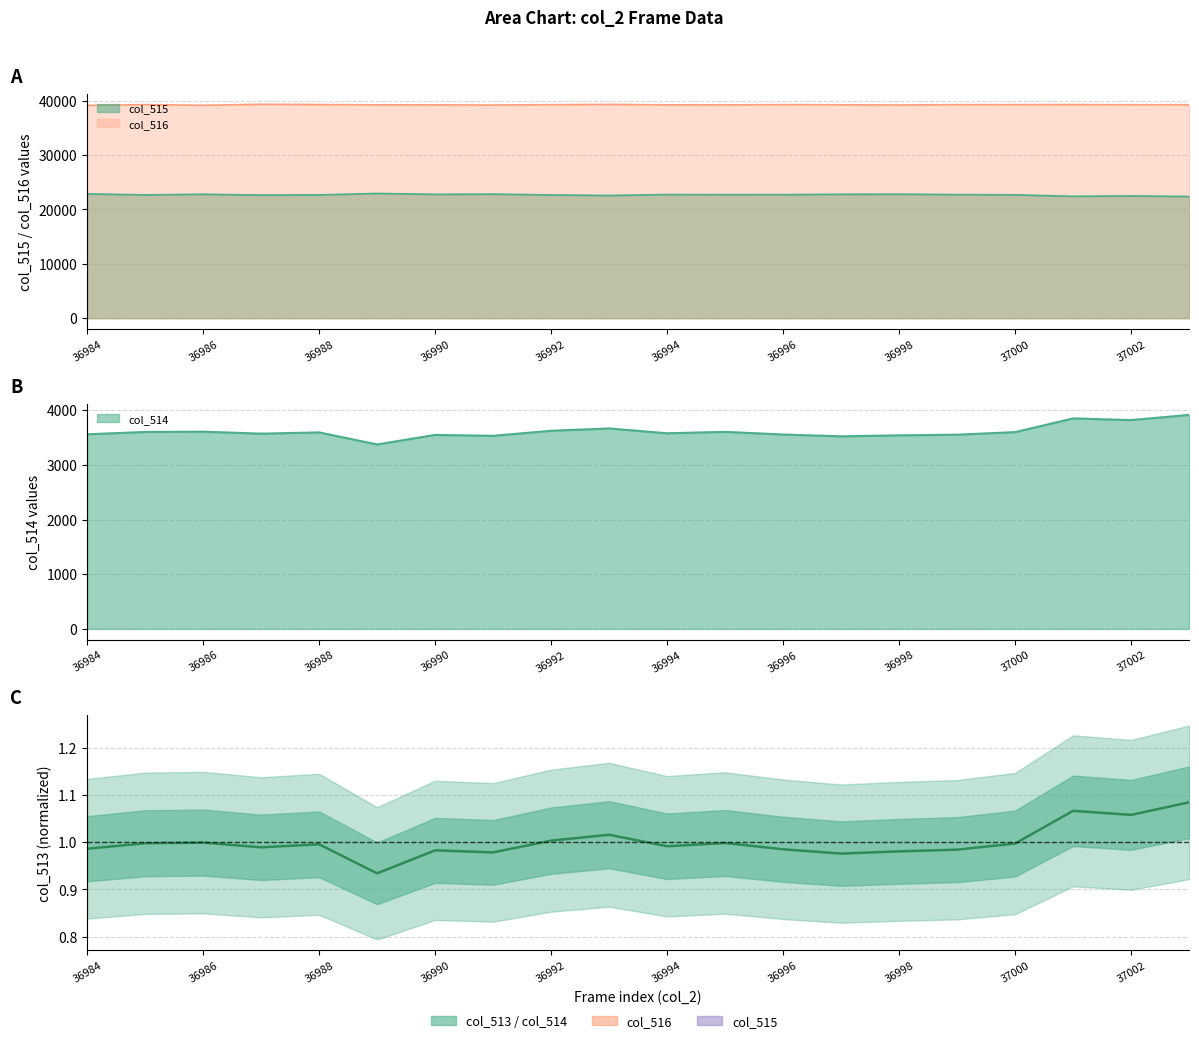

What is the value of the 20th point from the left?

1.1